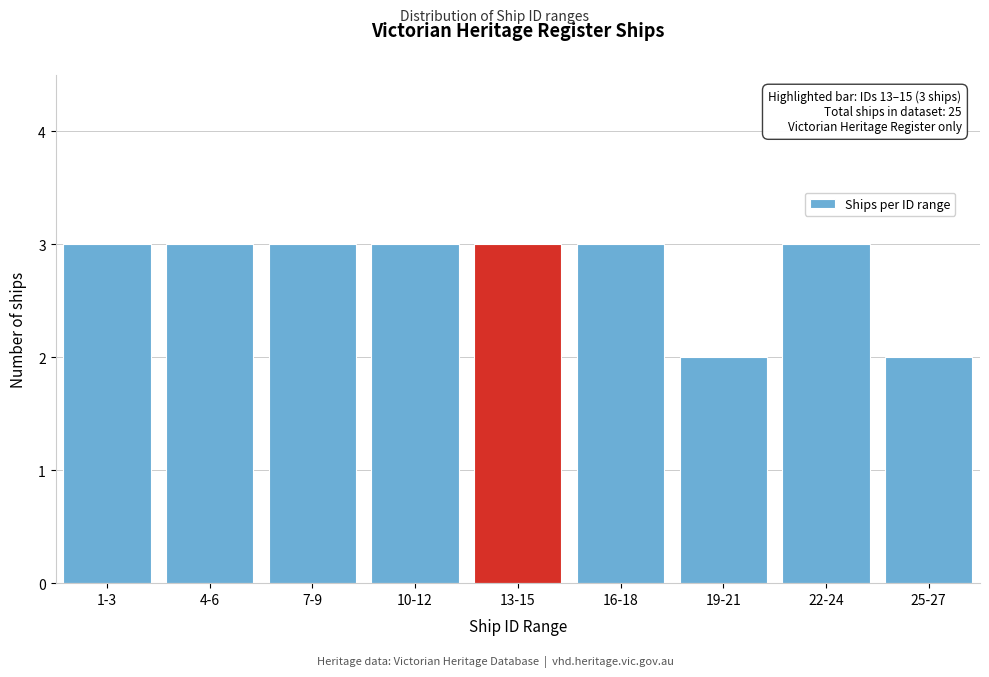

Reading left to right, transcribe all the data shown in this chart.

1-3=3	4-6=3	7-9=3	10-12=3	13-15=3	16-18=3	19-21=2	22-24=3	25-27=2